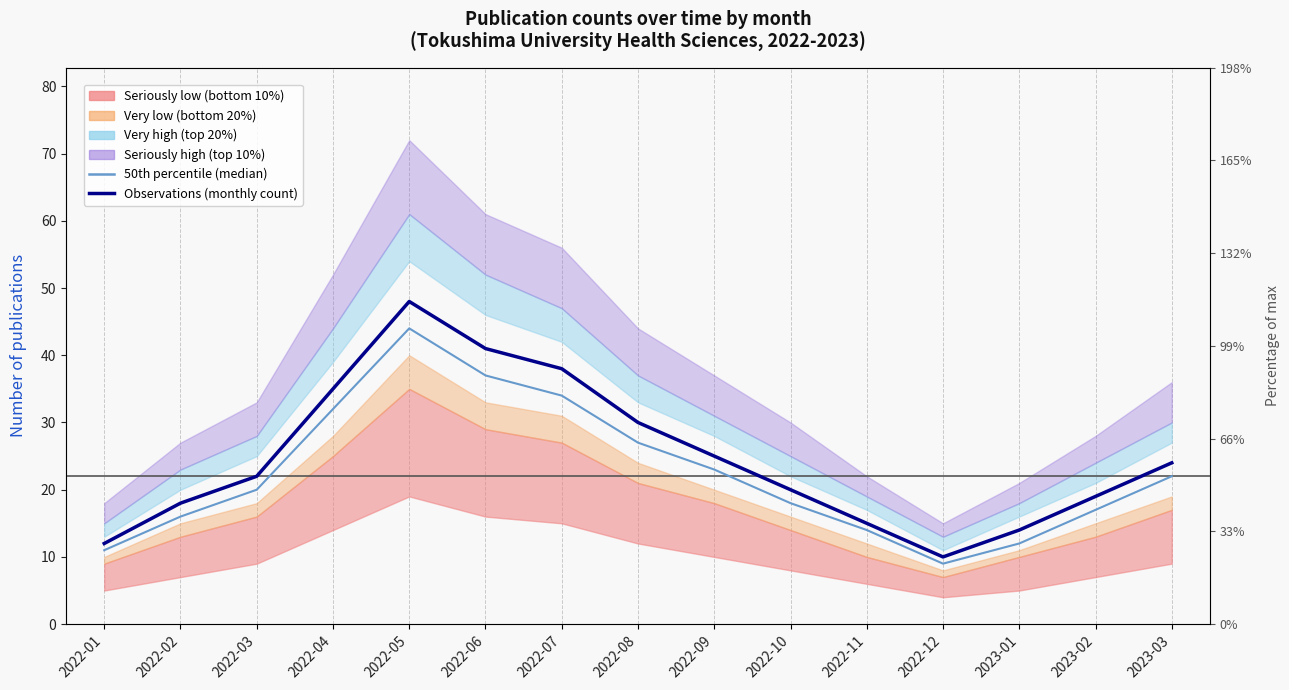

Reading left to right, transcribe all the data shown in this chart.

50th percentile (median): 11	16	20	32	44	37	34	27	23	18	14	9	12	17	22
Observations (monthly count): 12	18	22	35	48	41	38	30	25	20	15	10	14	19	24